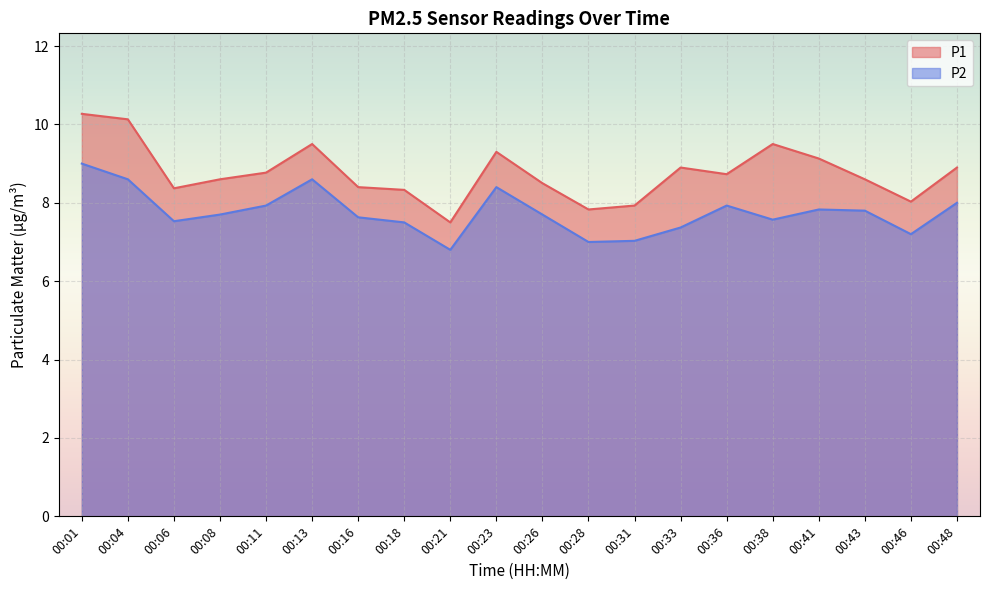

Is the value of P1 at 00:18 greater than the value of P2 at 00:36?

Yes